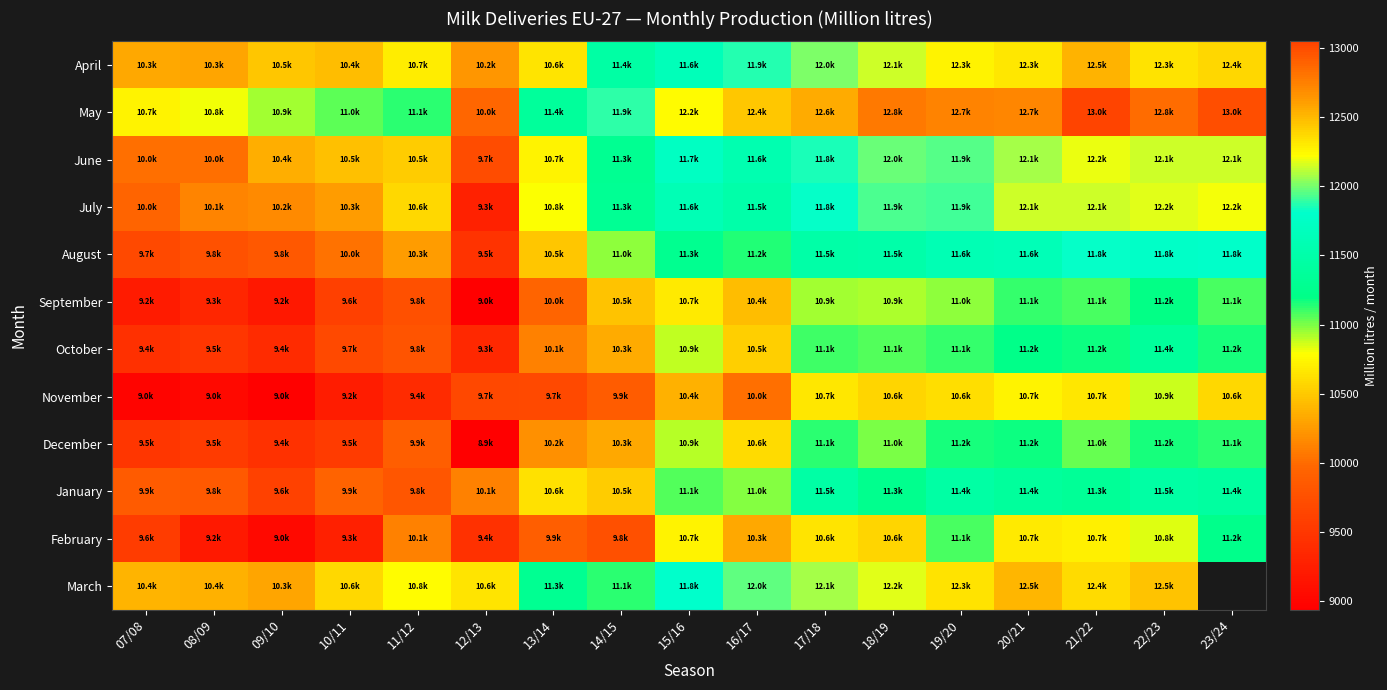

Between 20/21 and 08/09, which is larger?

20/21